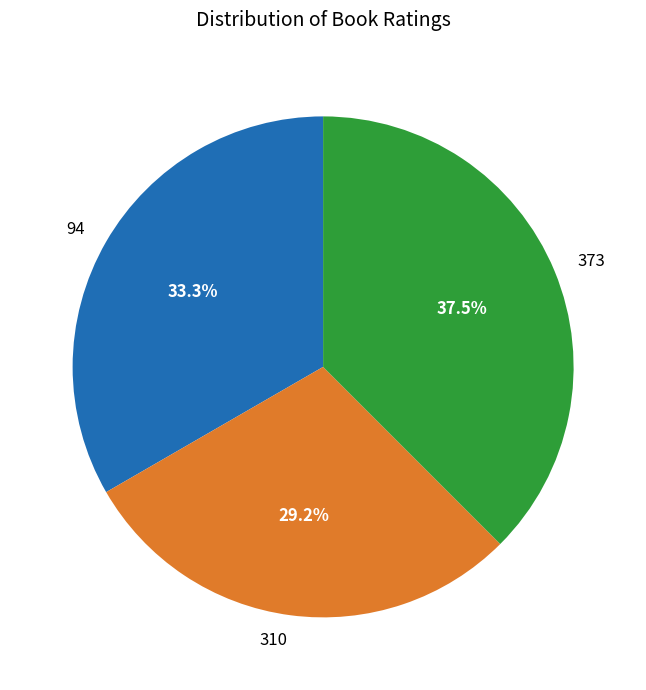

What percentage is the 310 slice, to the nearest percent?

29%